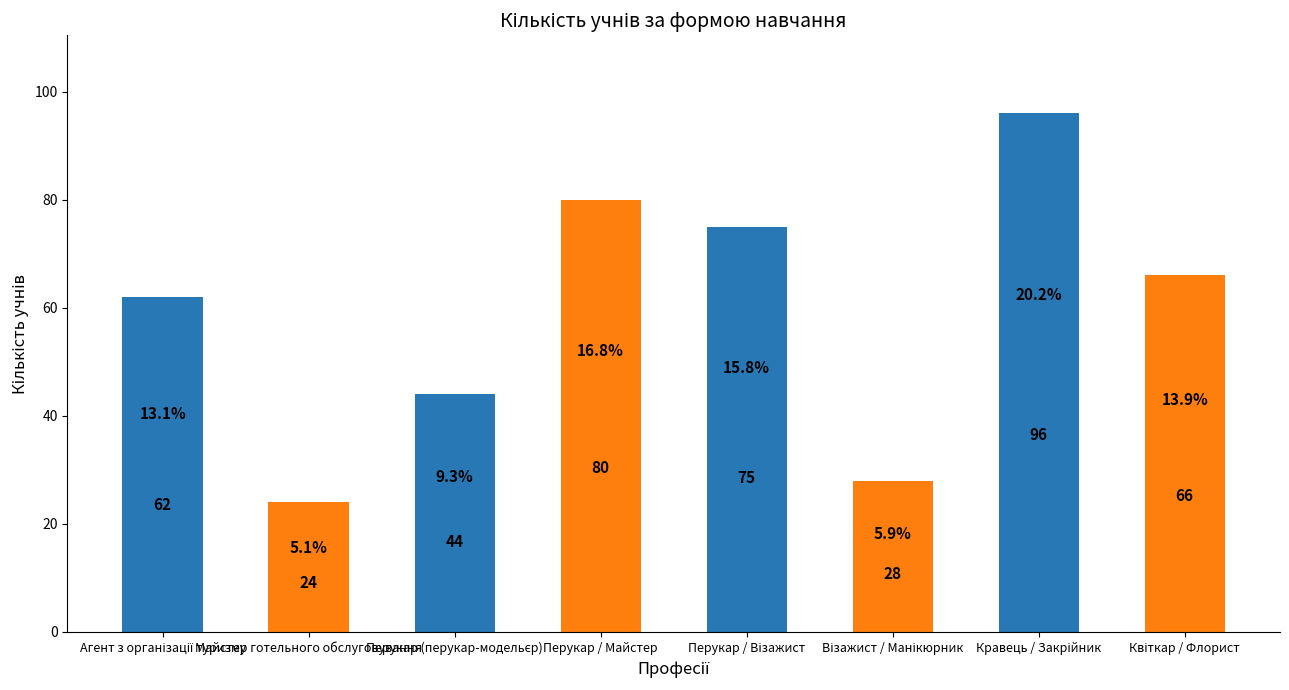

What is the value of the 5th bar from the left?

75